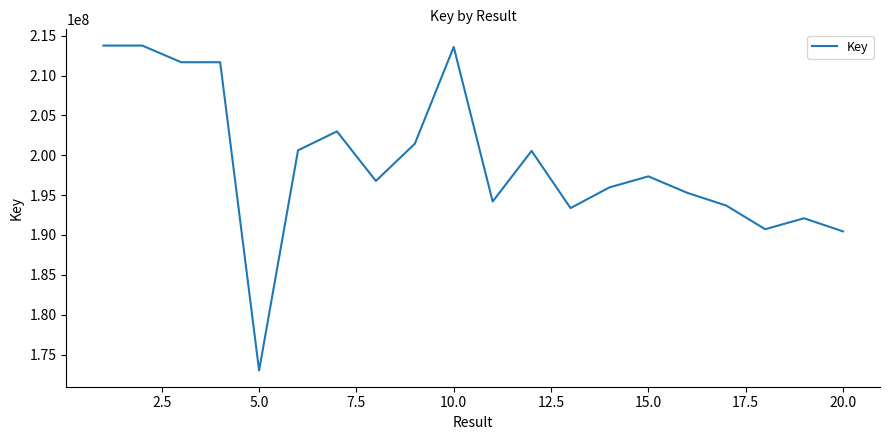

What is the difference between the maximum and minimum values?

40766170